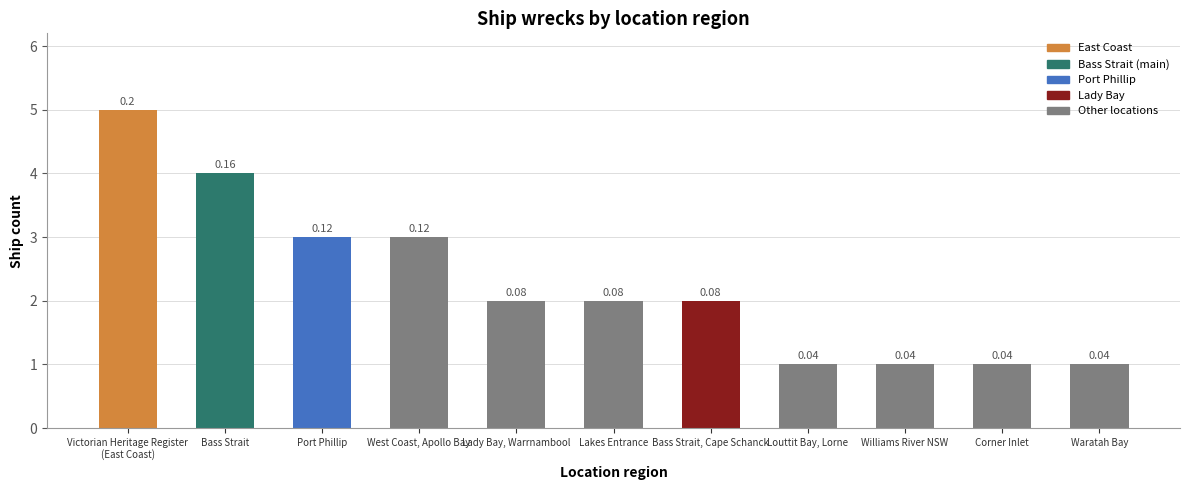

How many bars are there in total?

11